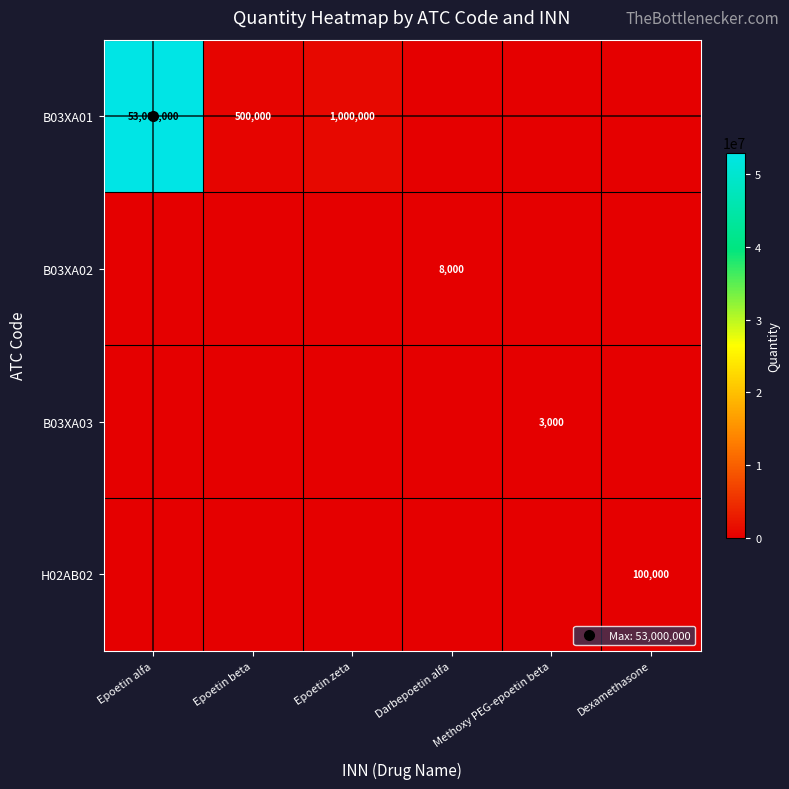

What is the average value of the H02AB02 series?

16667